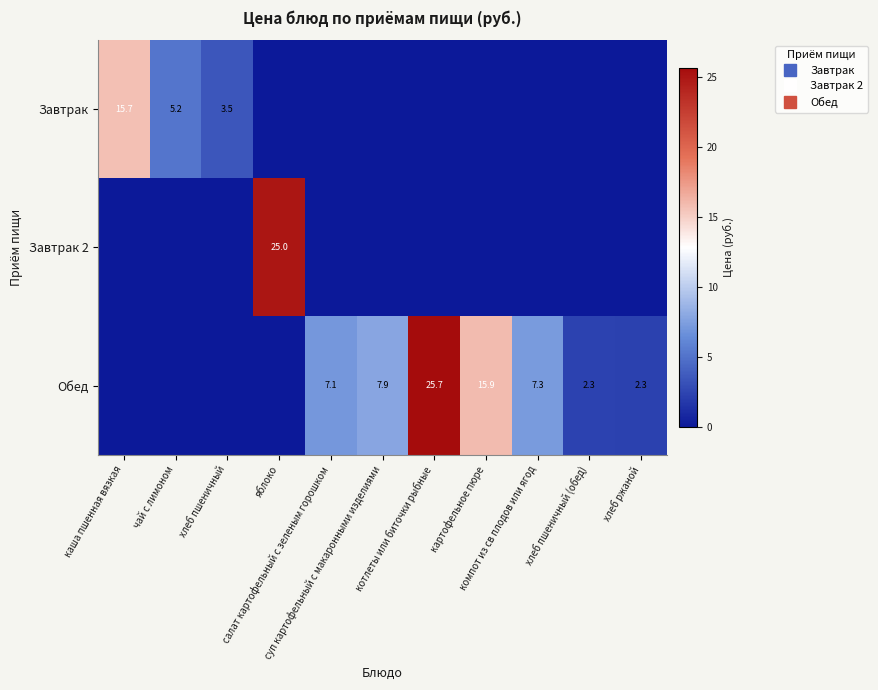

True or false: Завтрак 2 has a value of -14.1 at каша пшенная вязкая.

False